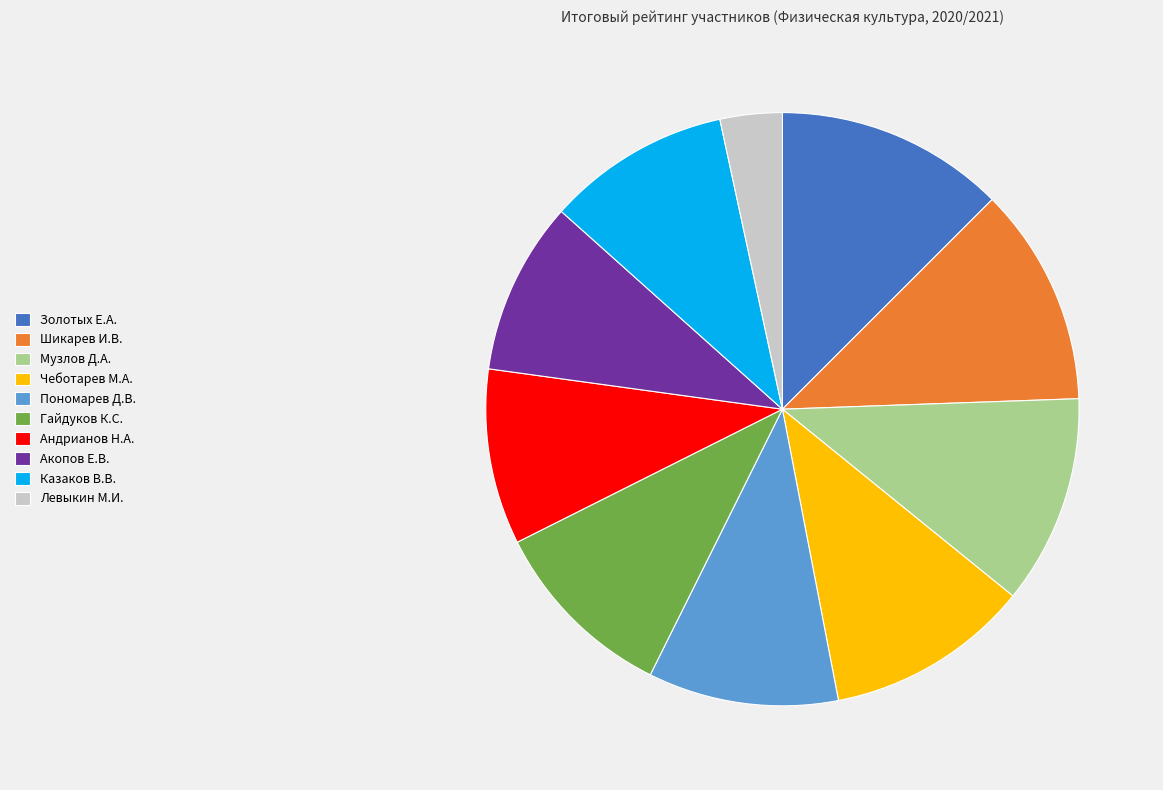

How many slices are in this pie chart?

10